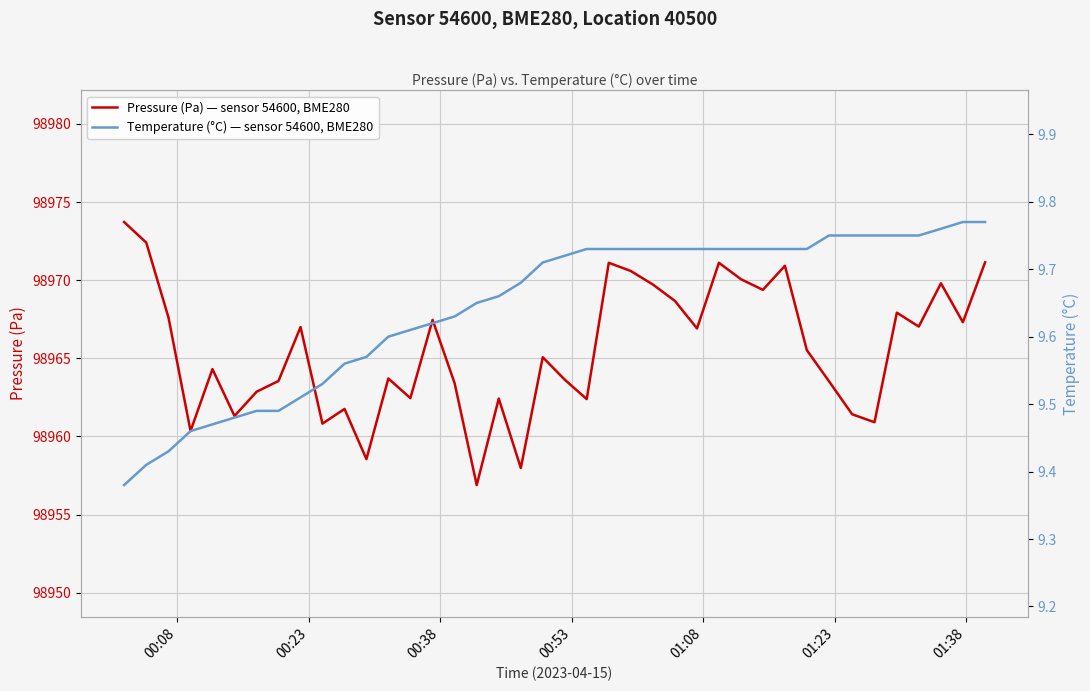

True or false: Temperature (°C) — sensor 54600, BME280 has more than 0 interior local peaks.

False